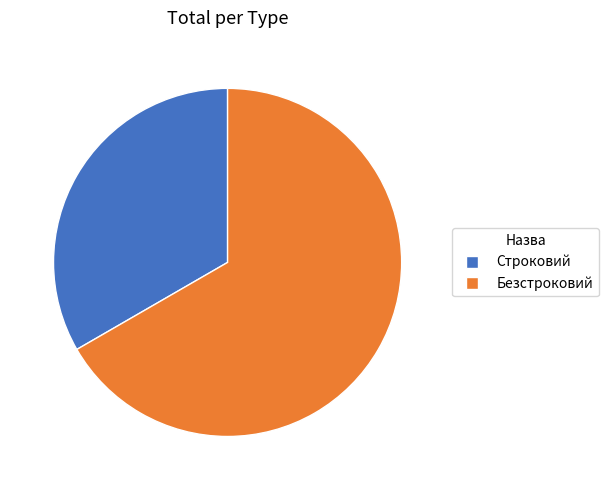

Does Строковий represent more than half of the total?

No